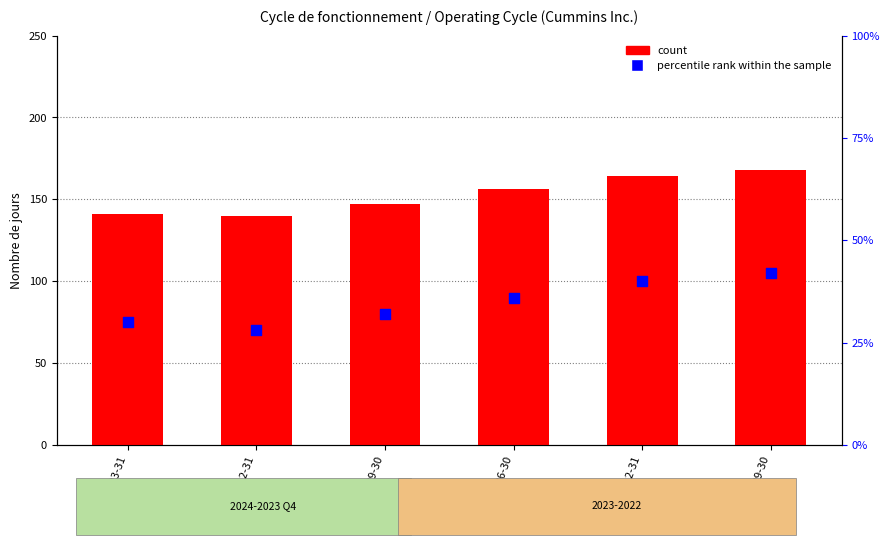

Which series has the largest total across all categories?

count